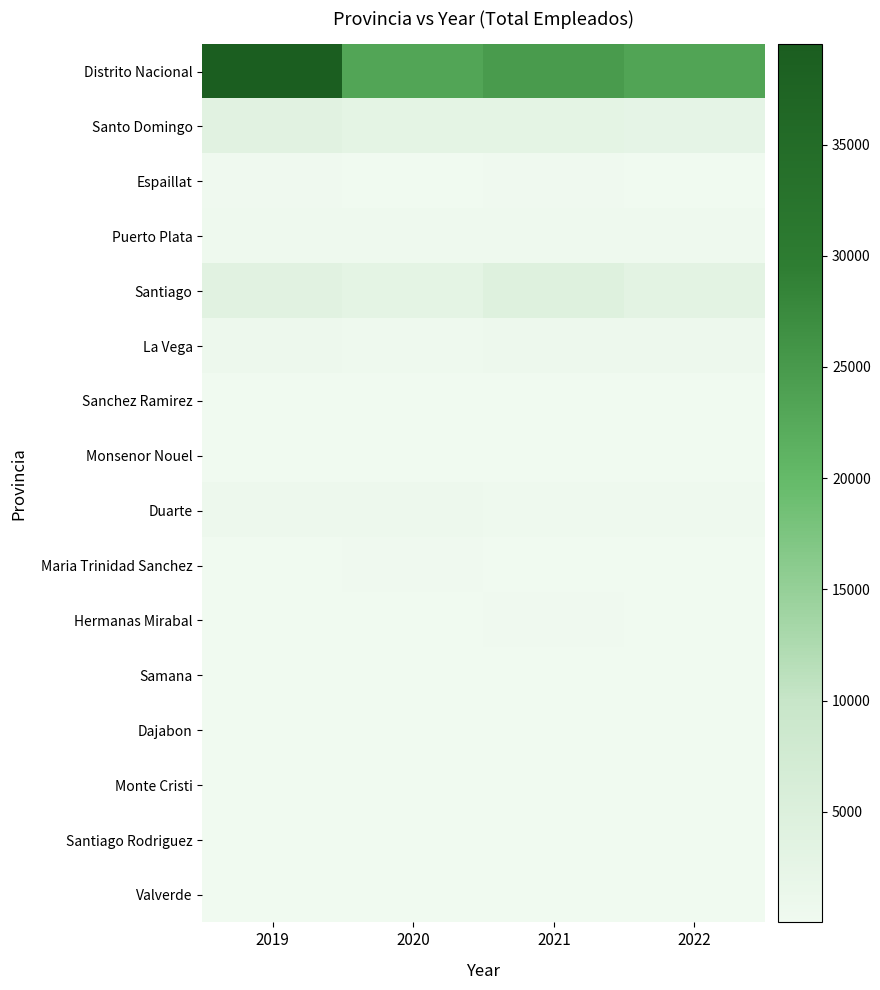

Rank the series by their maximum value, from highest to lowest.

Distrito Nacional, Santiago, Santo Domingo, La Vega, Duarte, Puerto Plata, Hermanas Mirabal, Maria Trinidad Sanchez, Espaillat, Valverde, Sanchez Ramirez, Monsenor Nouel, Samana, Santiago Rodriguez, Monte Cristi, Dajabon